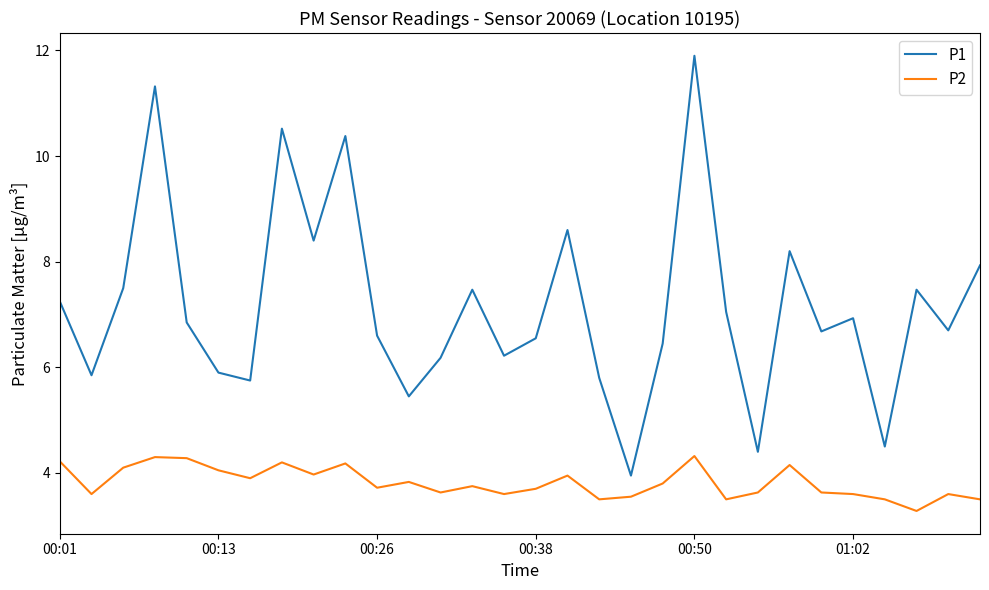

Which series has the largest range (max minus min)?

P1